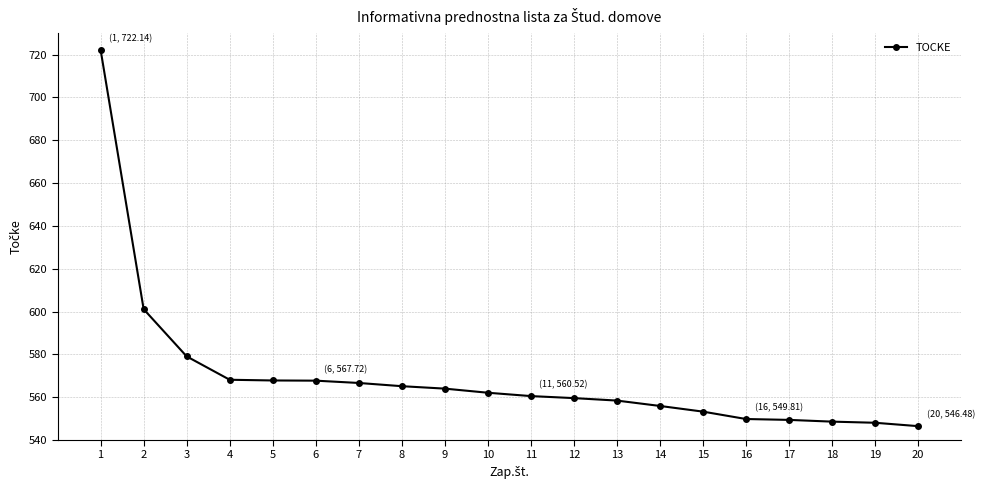

Between 15 and 8, which is larger?

8